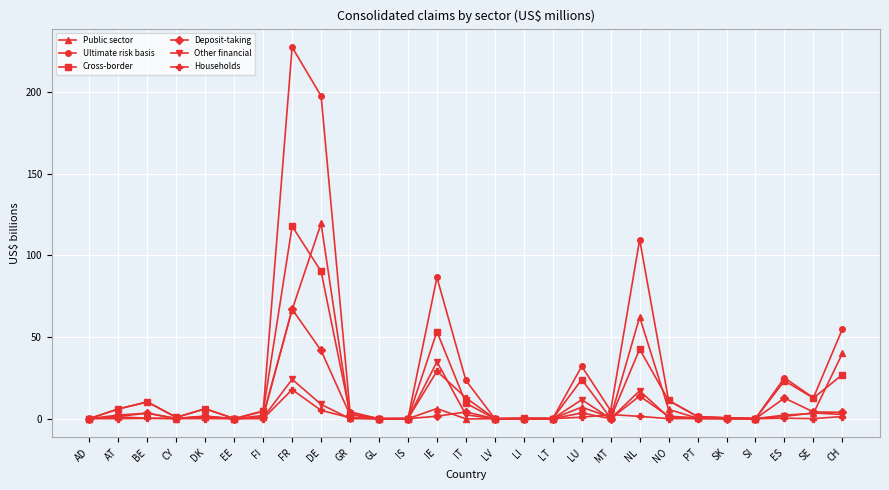

What are all the series names shown in the legend?

Public sector, Ultimate risk basis, Cross-border, Deposit-taking, Other financial, Households